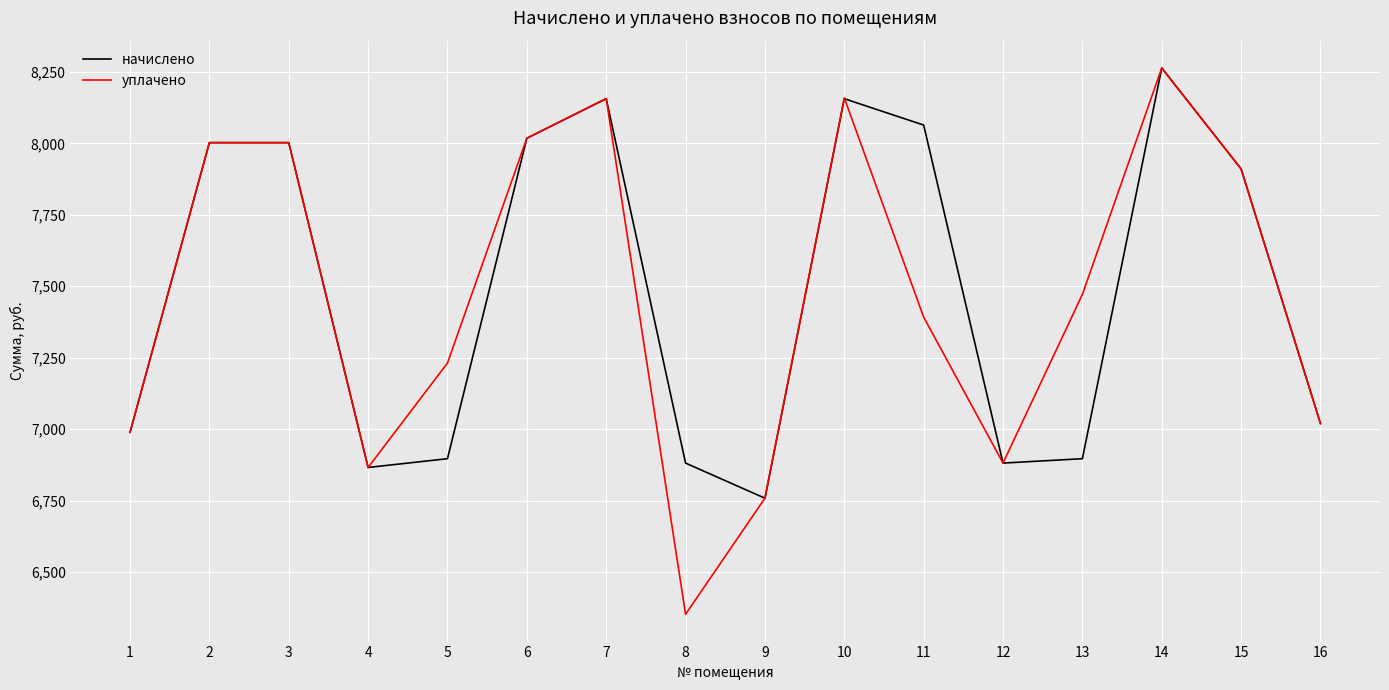

Does the chart display data point markers on the line(s)?

No